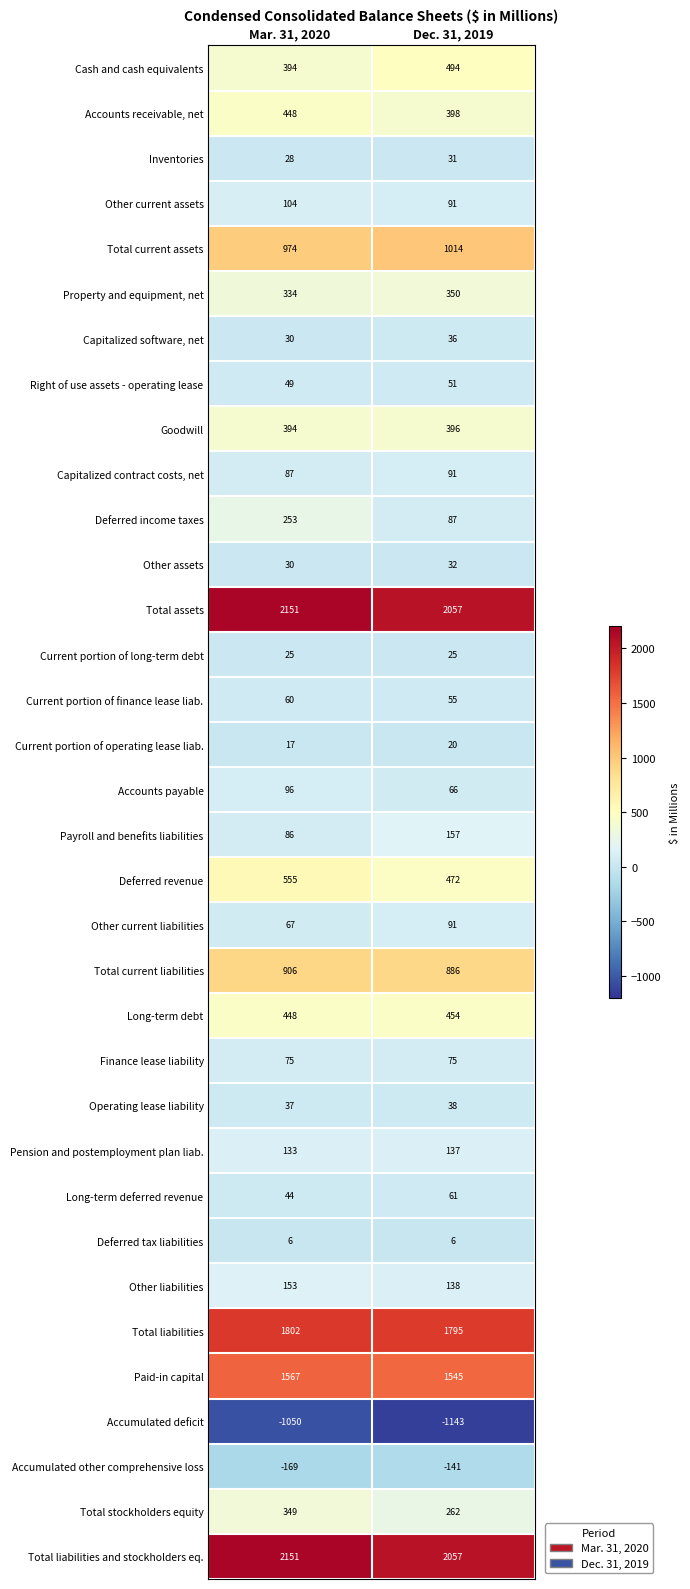

True or false: Total current assets has a value of 974 at Mar. 31, 2020.

True